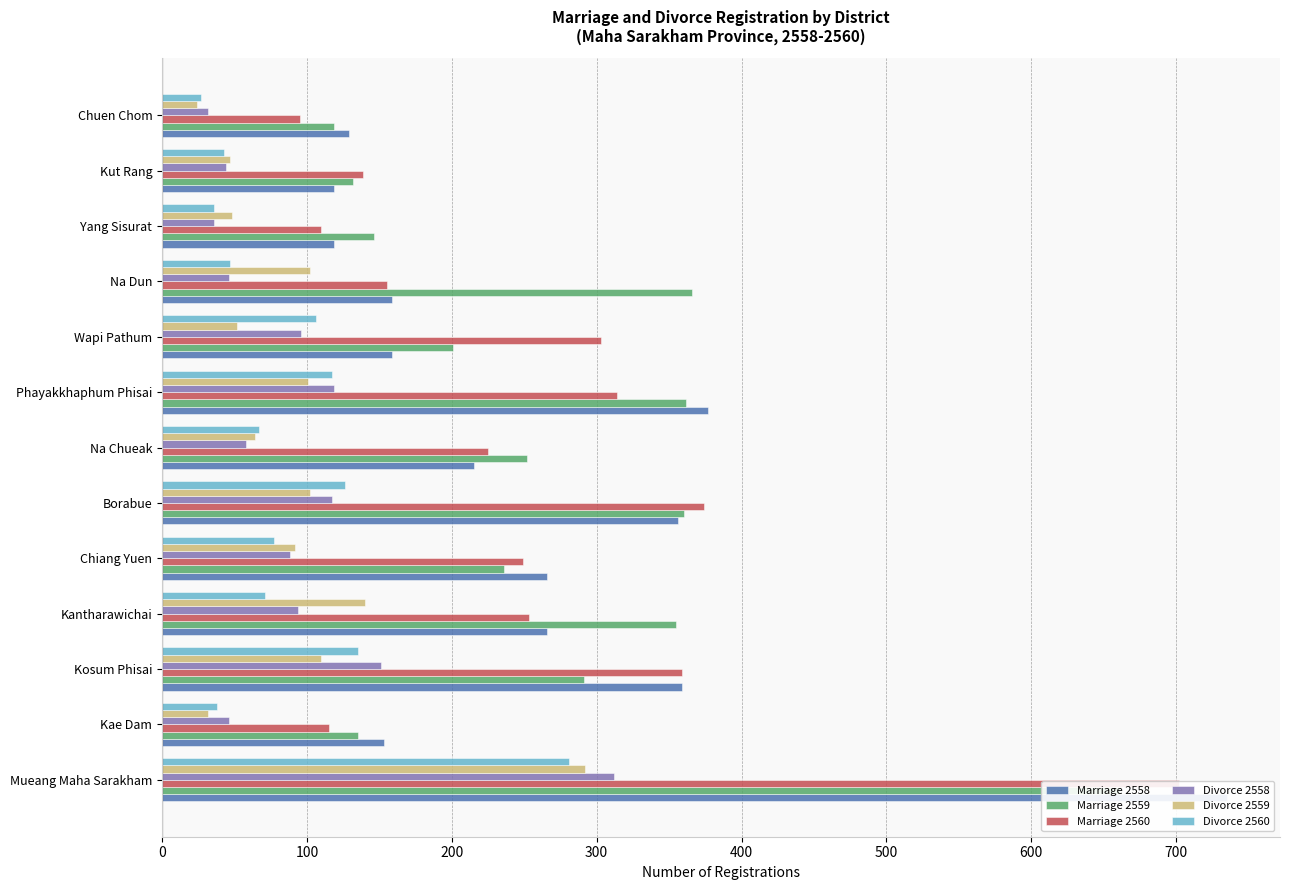

List the series in order of their peak value, highest first.

Marriage 2558, Marriage 2560, Marriage 2559, Divorce 2558, Divorce 2559, Divorce 2560